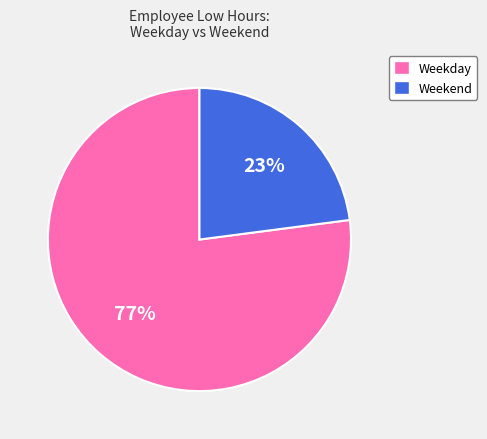

To the nearest percent, what is the average slice percentage?

50%